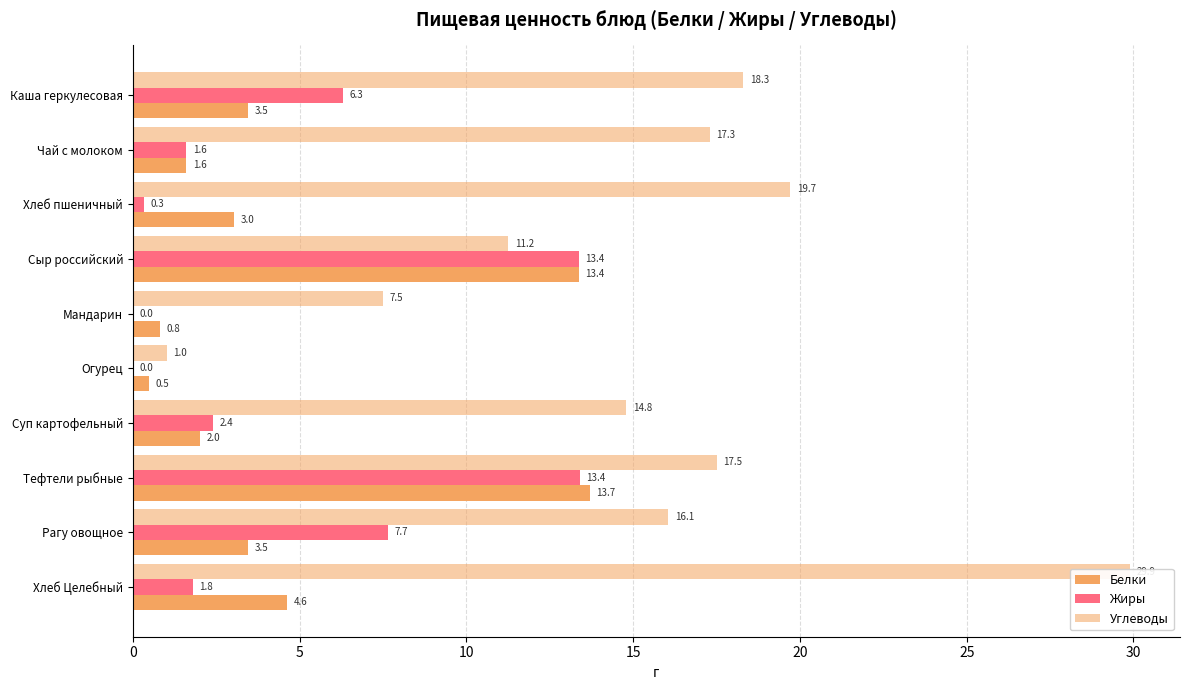

Reading left to right, transcribe all the data shown in this chart.

Белки: 3.5	1.6	3.0	13.4	0.8	0.5	2.0	13.7	3.5	4.6
Жиры: 6.3	1.6	0.3	13.4	0.0	0.0	2.4	13.4	7.7	1.8
Углеводы: 18.3	17.3	19.7	11.2	7.5	1.0	14.8	17.5	16.1	29.9